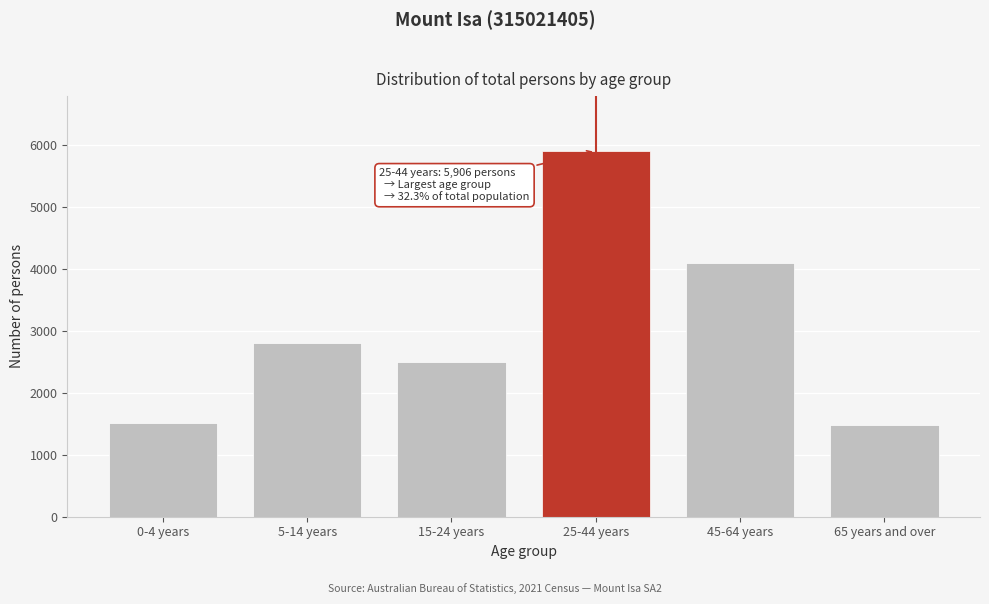

Reading left to right, extract all data points from this chart.

0-4 years=1517	5-14 years=2811	15-24 years=2493	25-44 years=5906	45-64 years=4095	65 years and over=1487